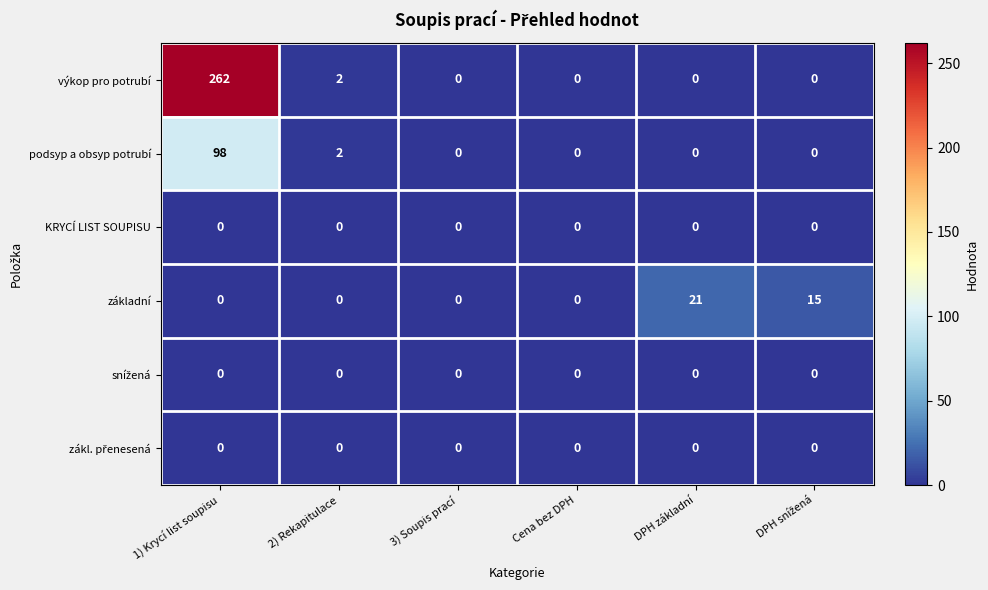

Which series has the widest spread of values?

výkop pro potrubí